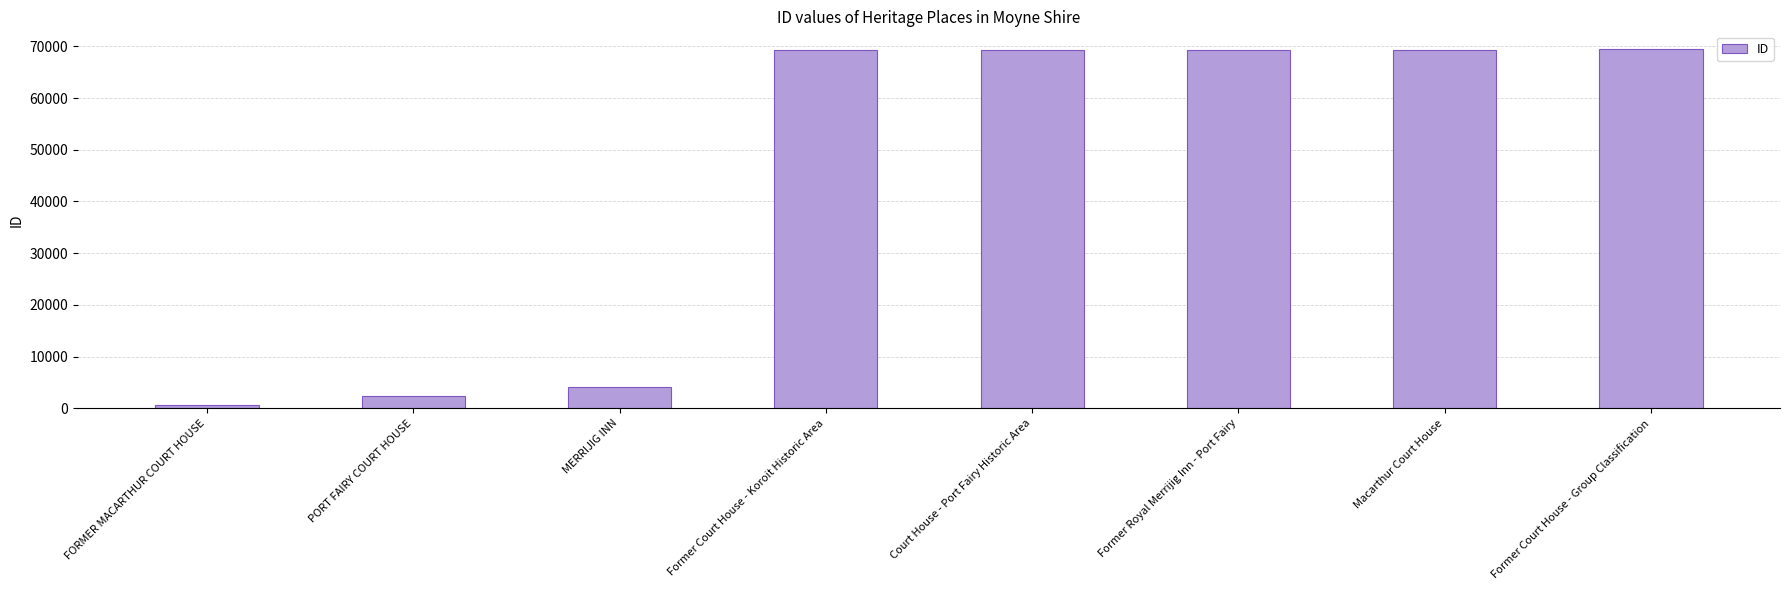

Which category has the lowest value across all series?

FORMER MACARTHUR COURT HOUSE